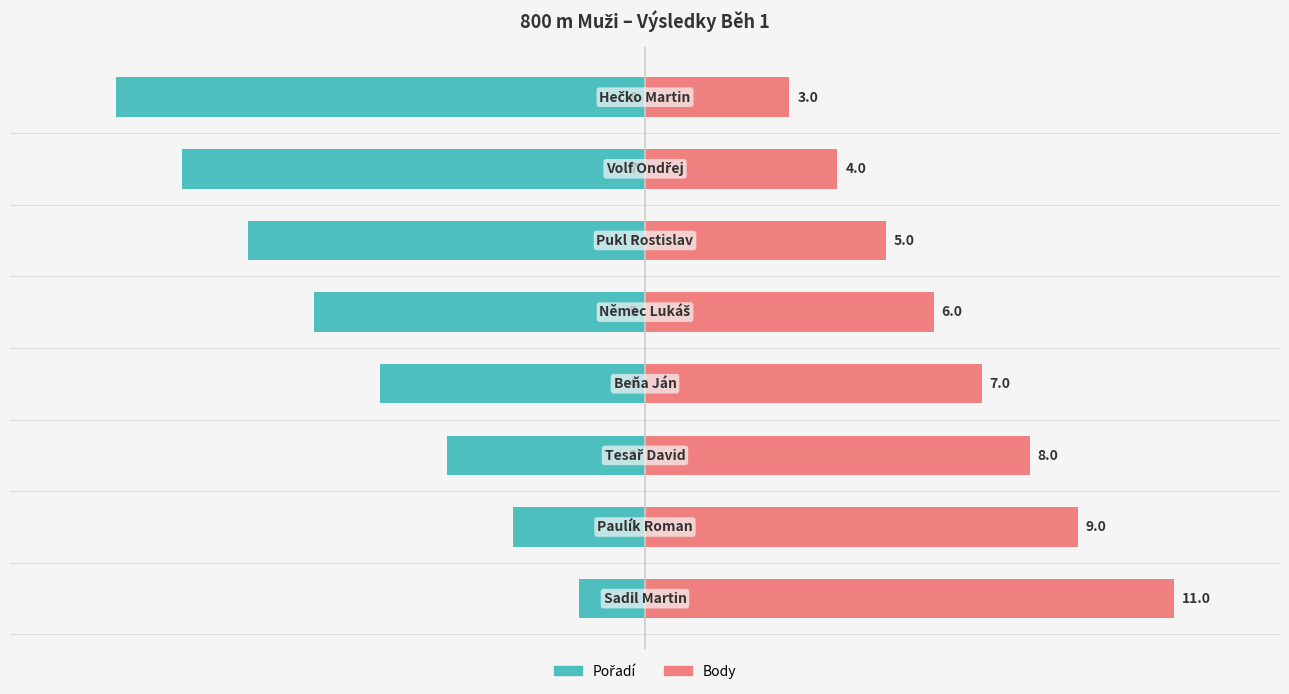

How many distinct data groups are displayed?

2